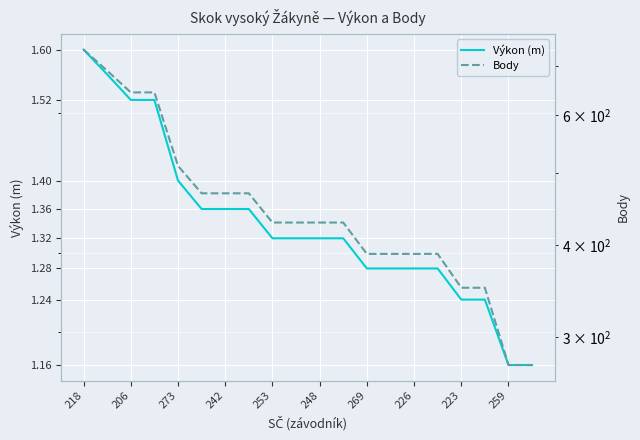

What position from the left is 206?

3